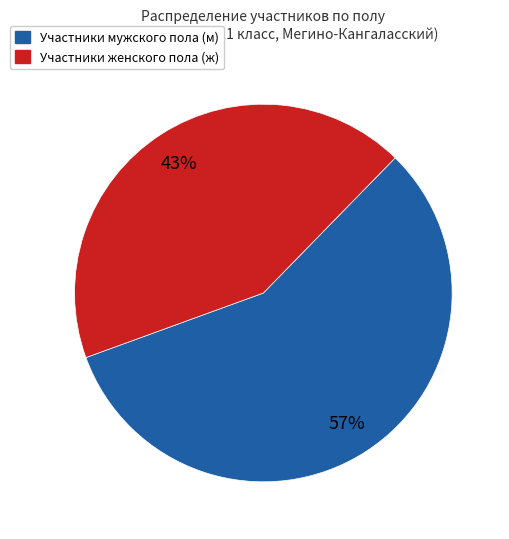

How many segments does this pie chart have?

2